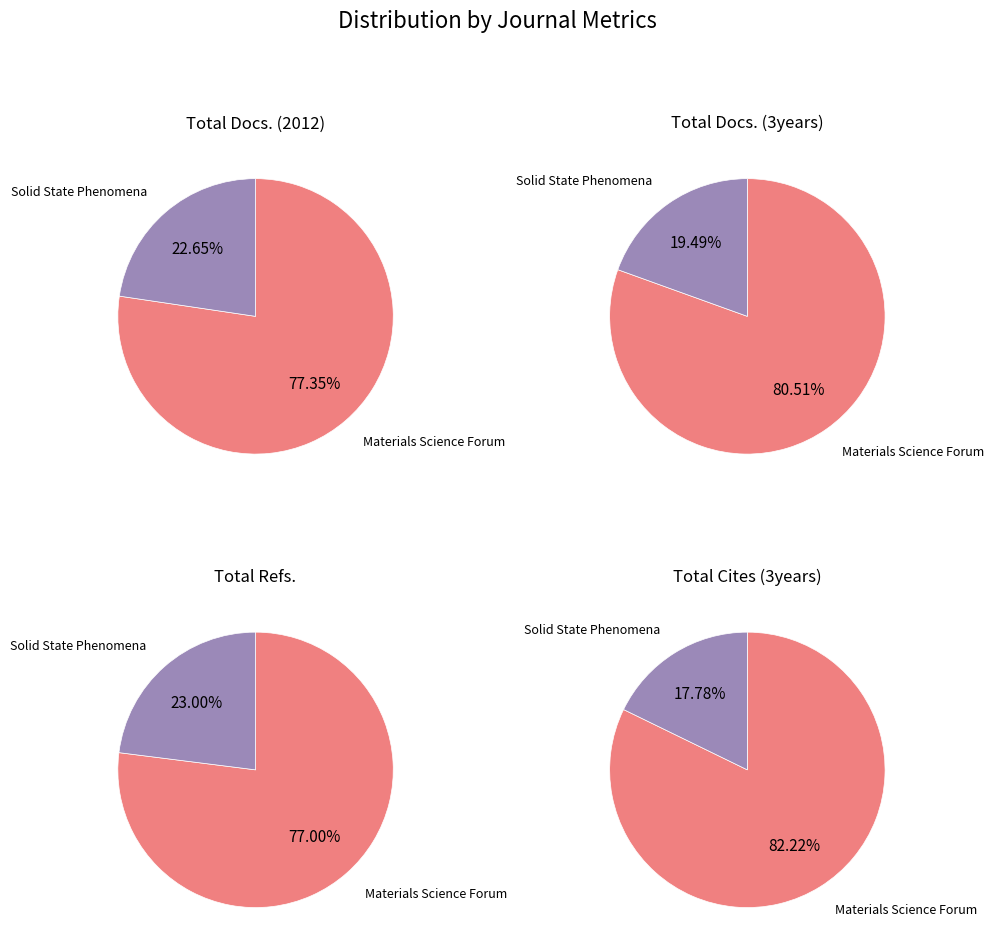

How many slices are in this pie chart?

2